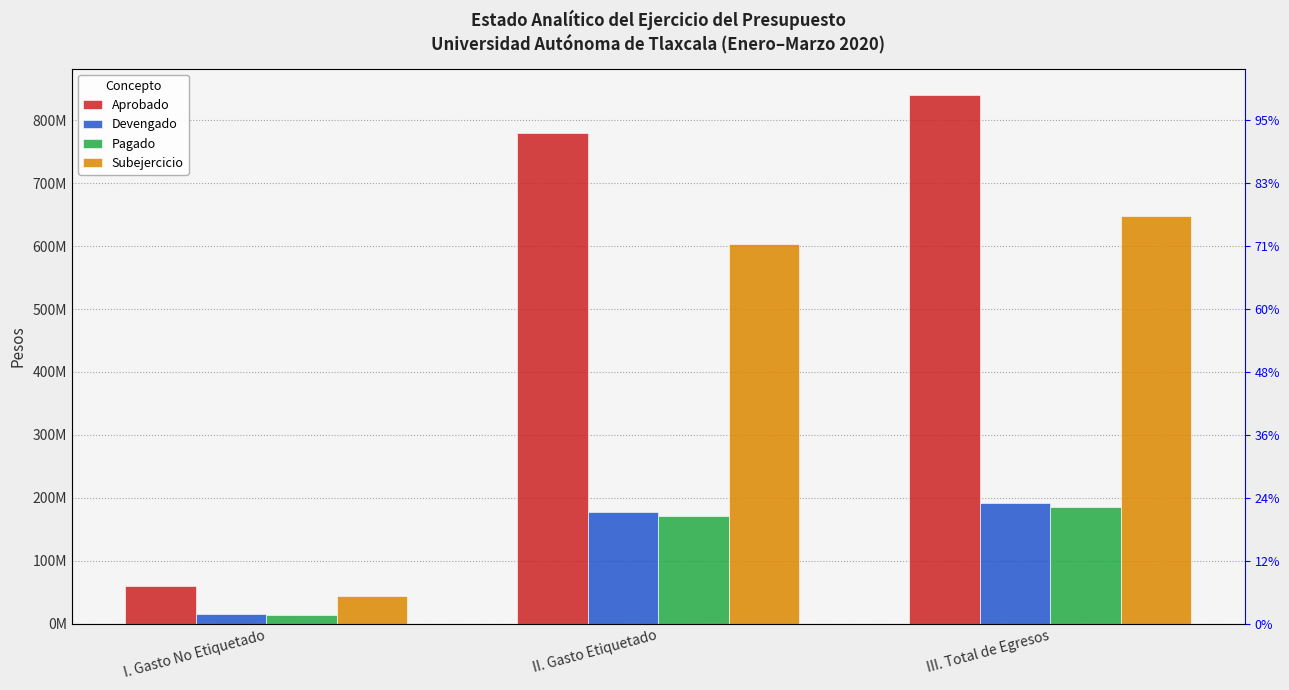

What is the value of the Aprobado bar at the 3rd from the left?

839791802